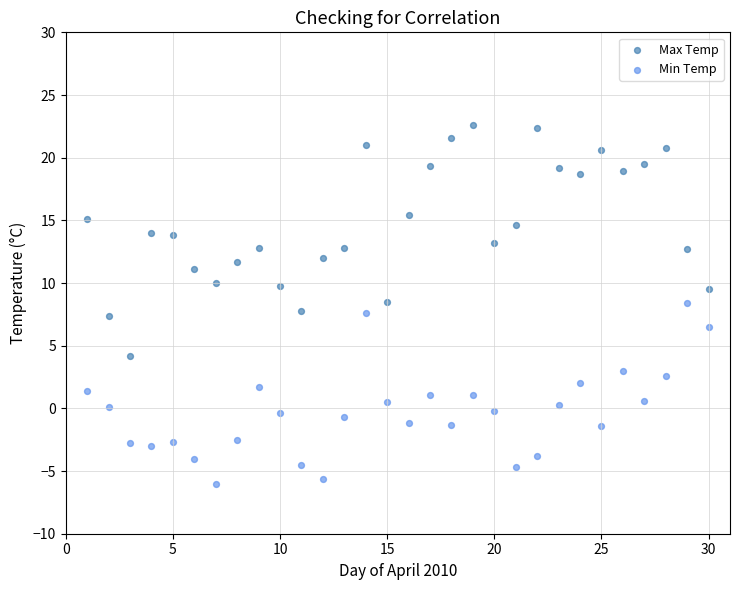

Which series contains the highest Y value?

Max Temp